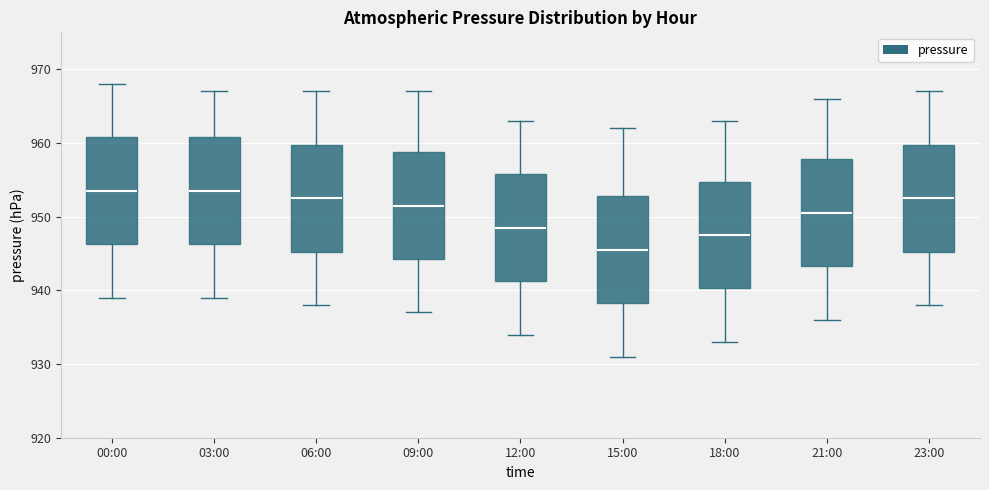

Which box has the lowest median line?

15:00